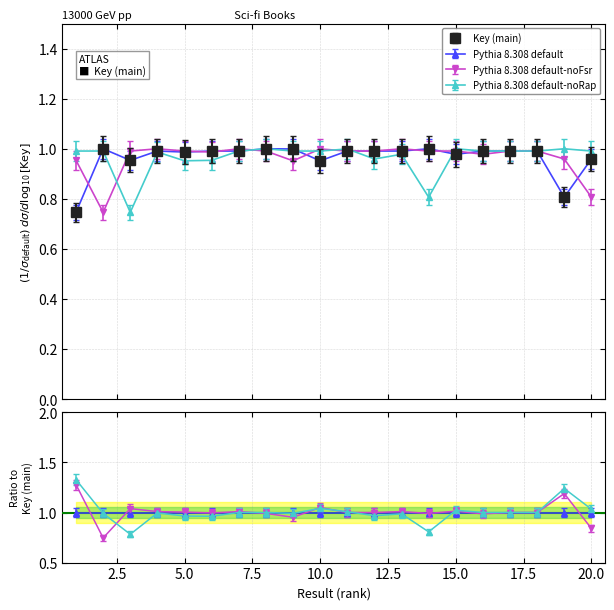

What is the difference between the Key (main) values at 19 and 8?

0.2